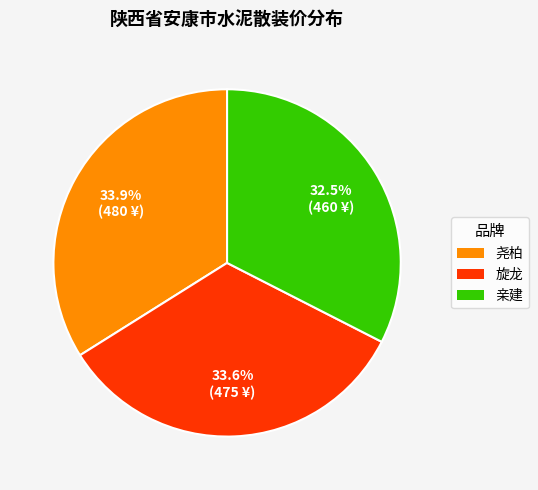

Approximately how many times larger is the value at 旋龙 compared to 尧柏?

1.0